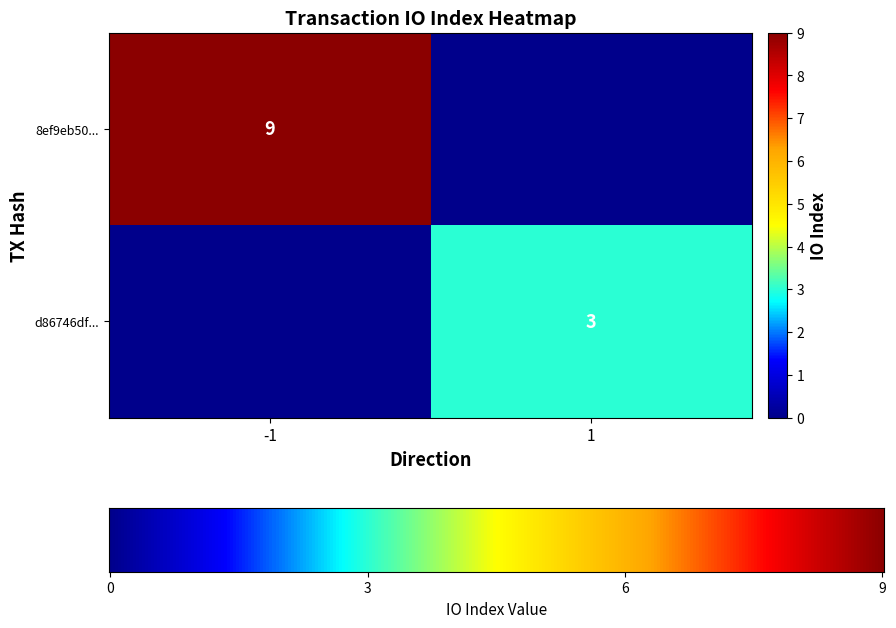

Rank the series by their average value, from highest to lowest.

8ef9eb50d684688ad25c95d8b4b5bdca354ef04, d86746dfc667675c8e7b219090b7edc414ce25e